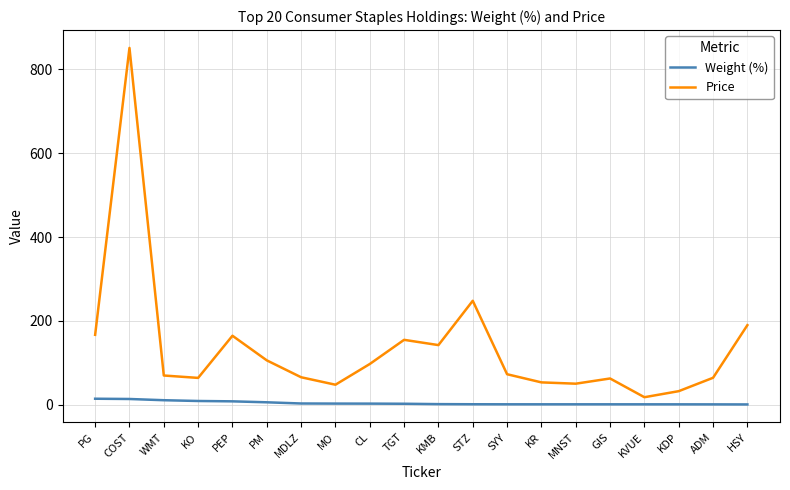

The value of Weight (%) at CL is 3.0. True or false?

True